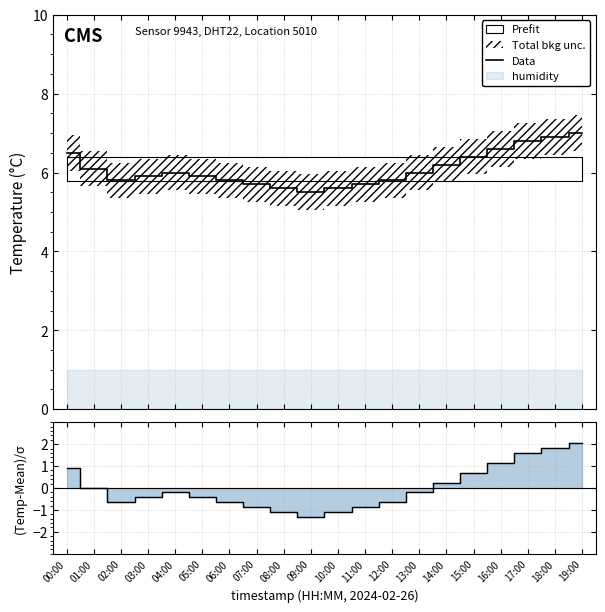

Which label corresponds to the smallest value in the chart?

09:00